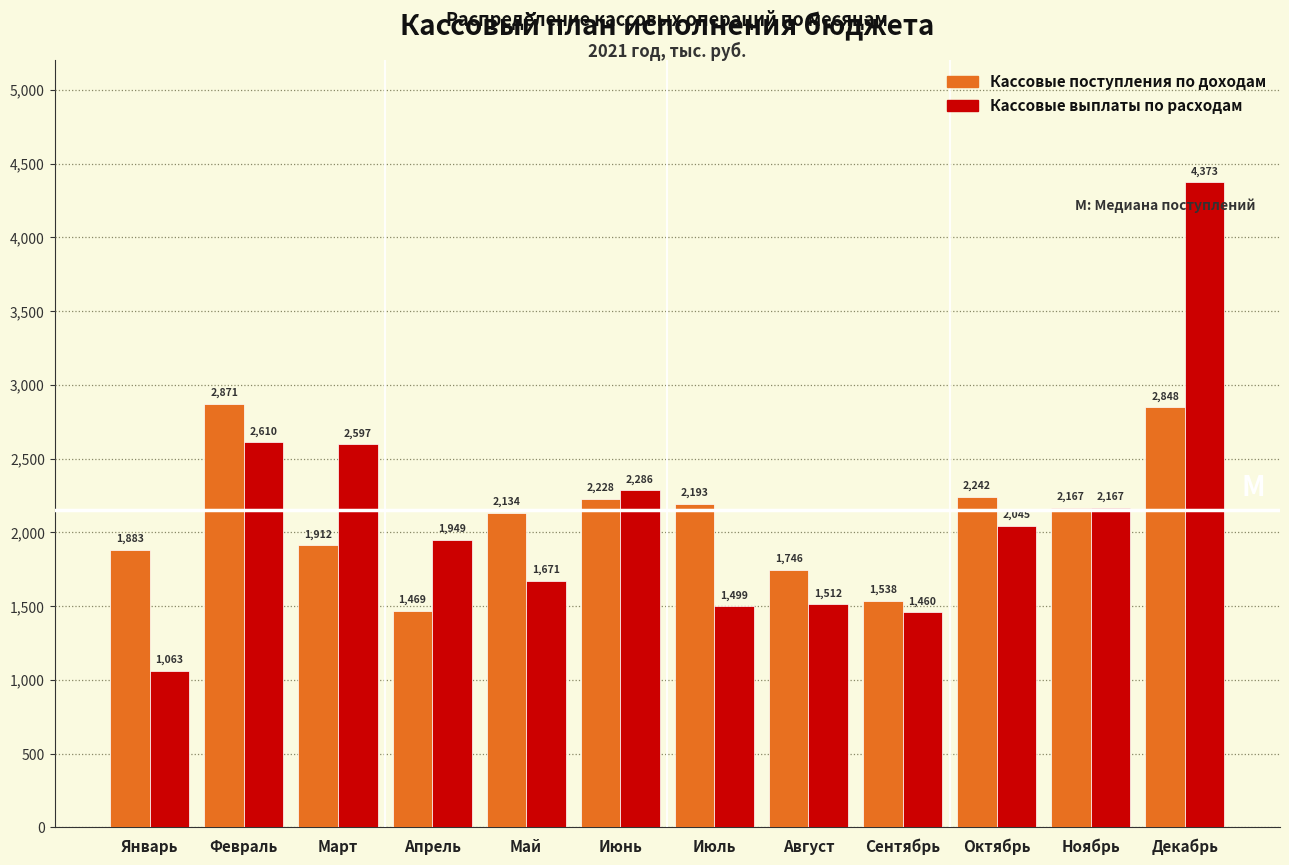

What is the maximum value shown in the chart?

4373.0